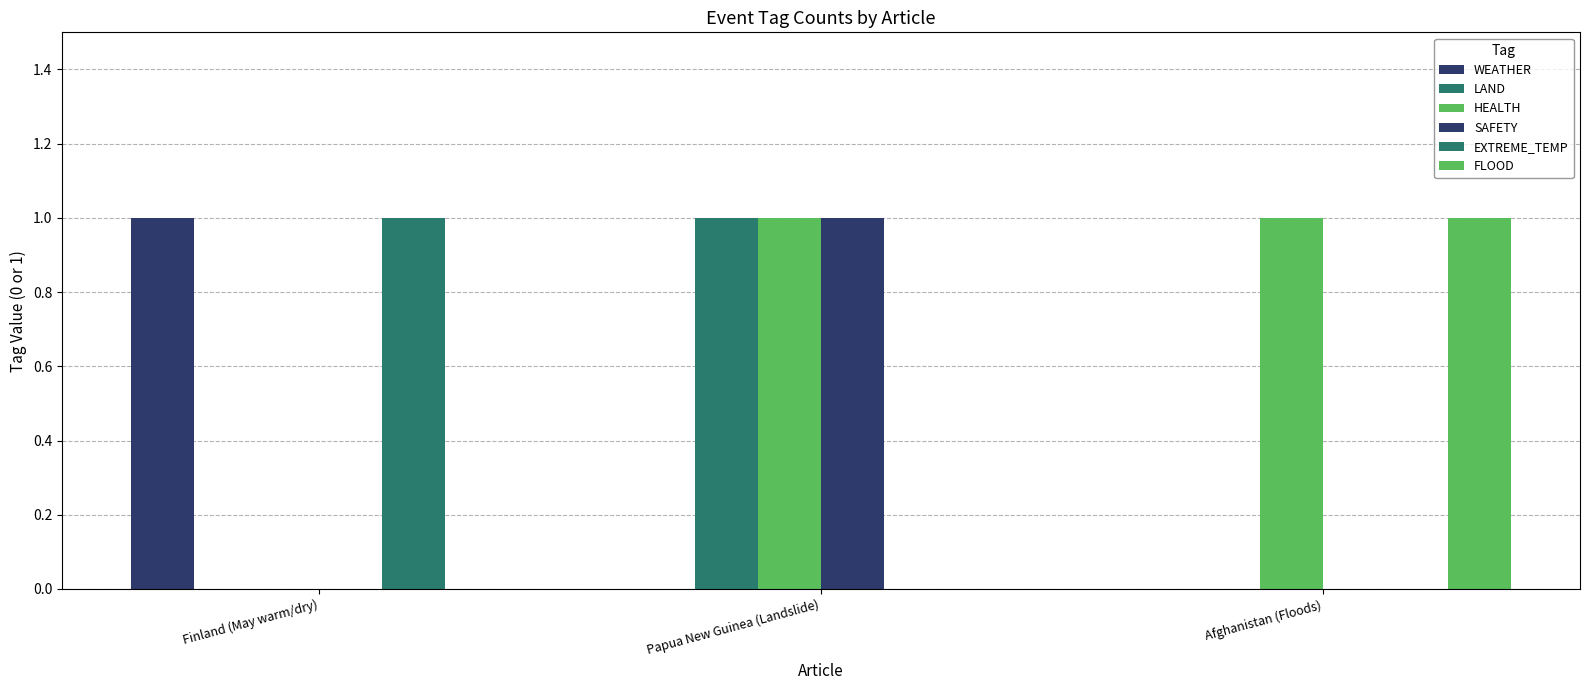

How many groups of bars are there?

3